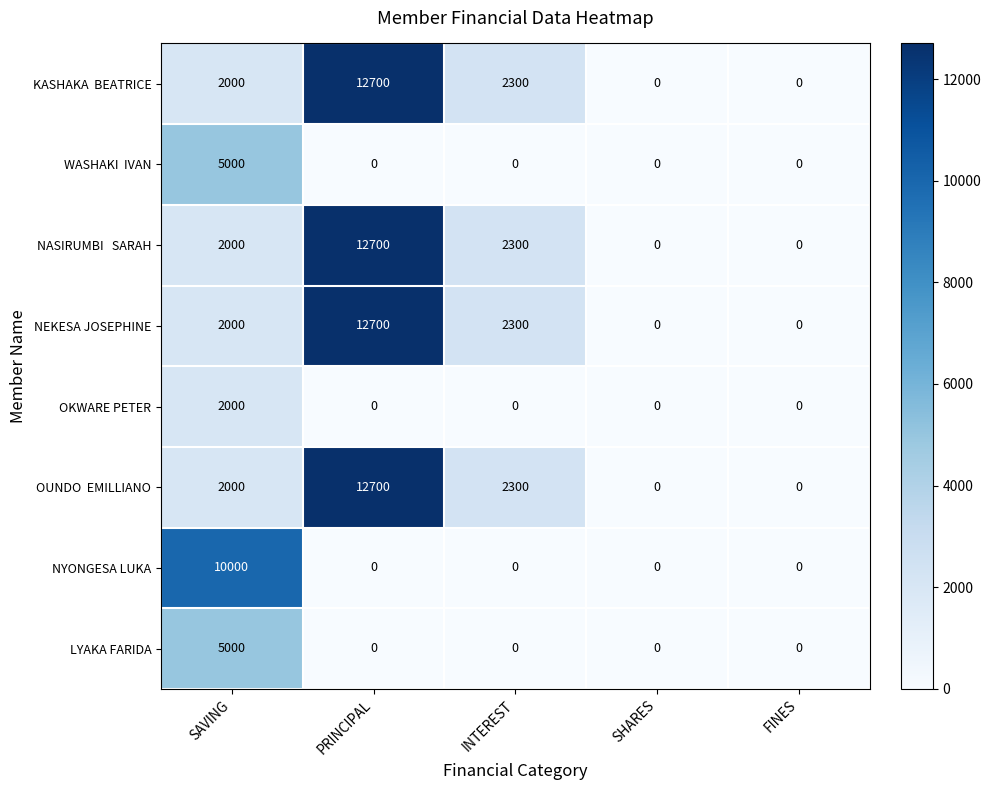

What is the spread (max minus min) of values at INTEREST?

2300